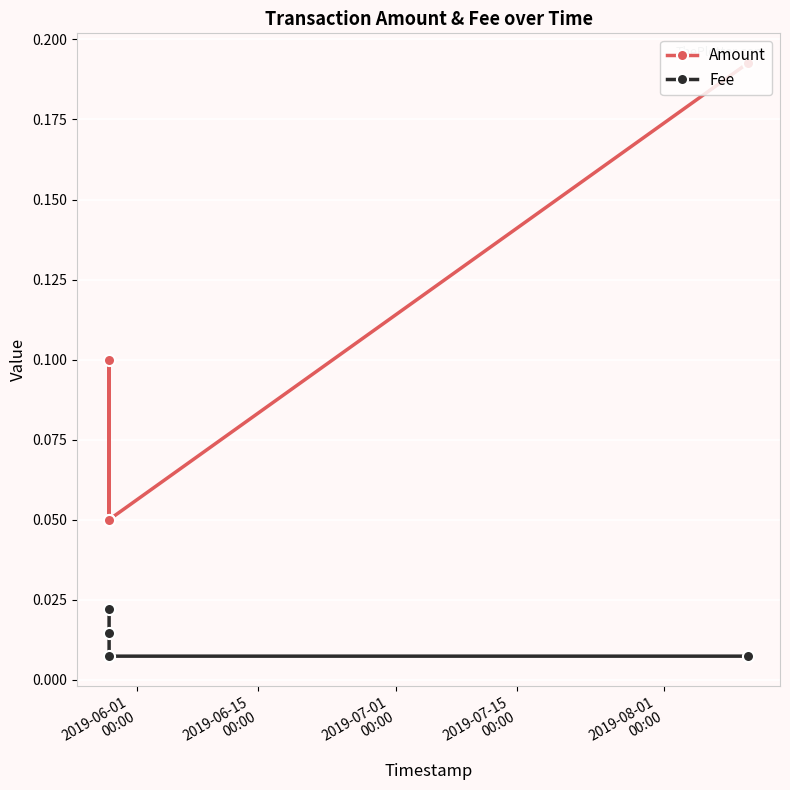

Which series has the largest range (max minus min)?

Amount